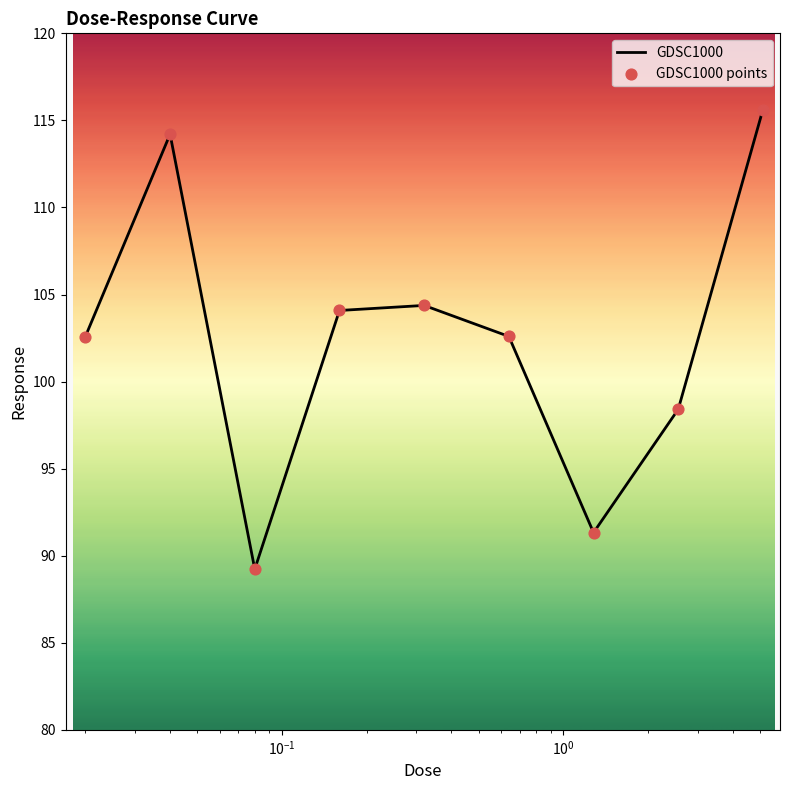

What is the difference between the maximum and minimum values?

26.4